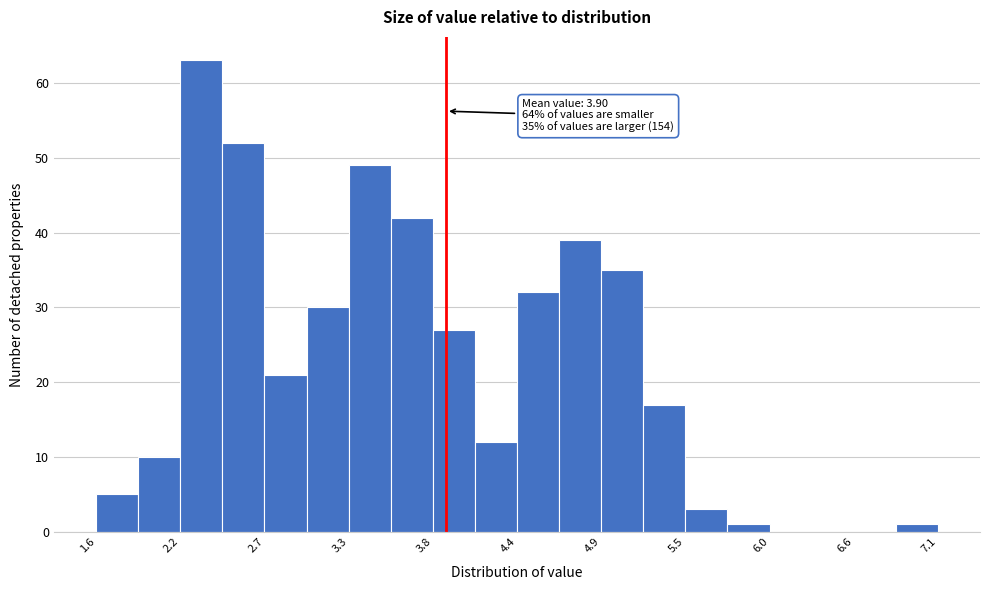

Read against the x-axis, roughly where is the centre of the tallest bar?

2.3